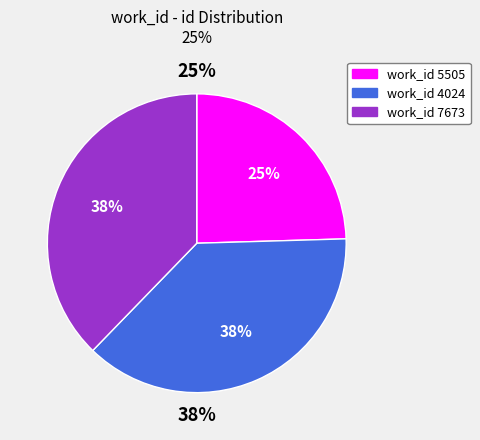

Rank the categories by value from highest to lowest.

7673, 4024, 5505